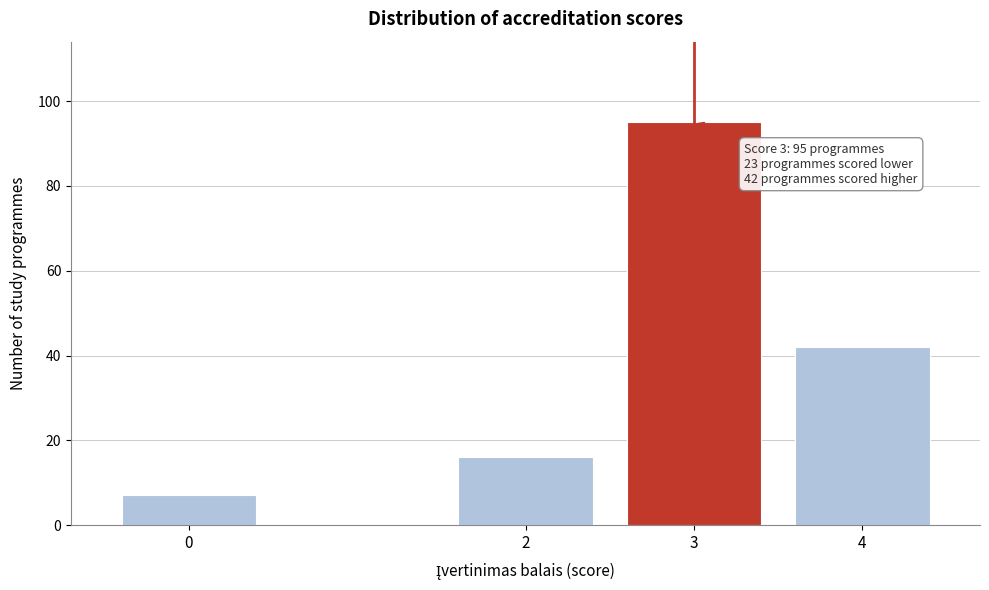

Reading left to right, transcribe all the data shown in this chart.

0=7	2=16	3=95	4=42